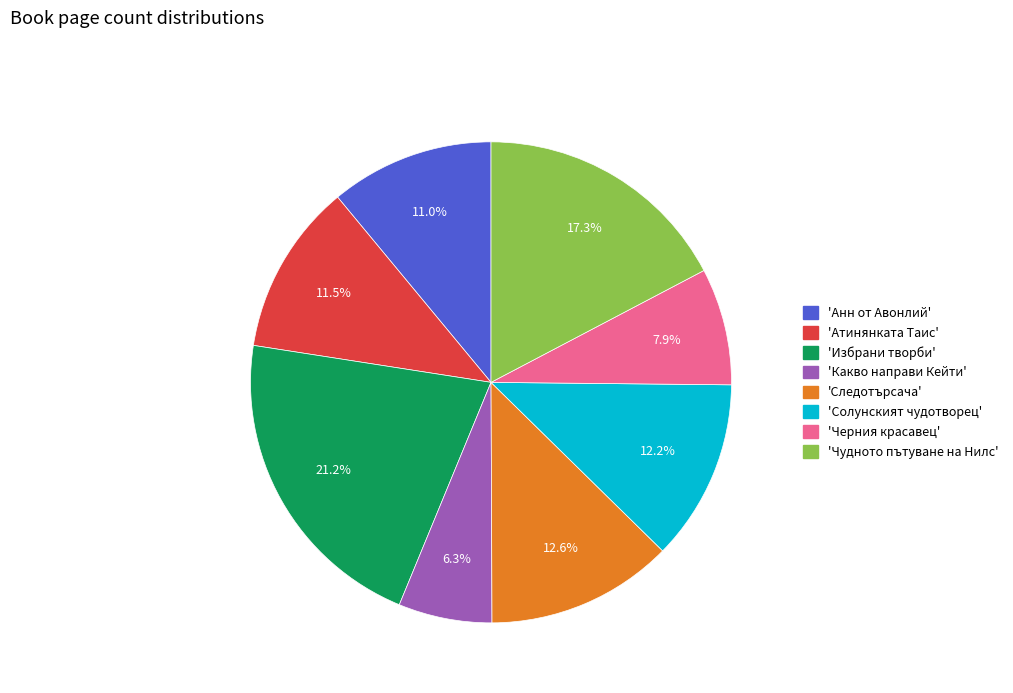

Does any single category account for the majority?

No